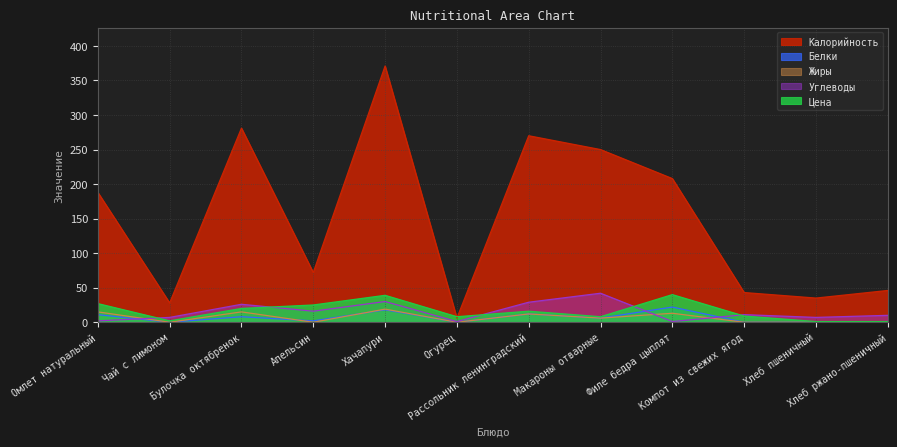

How many lines are shown in the chart?

5